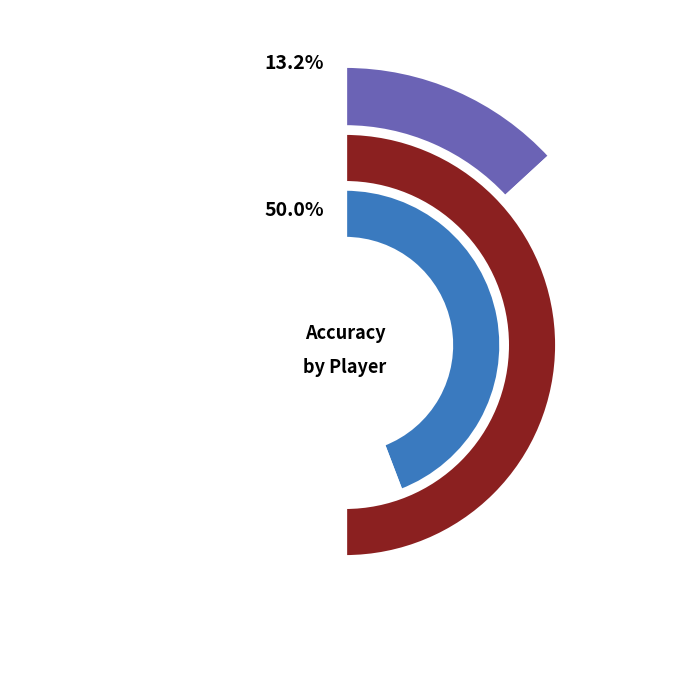

Is there a majority slice in this chart?

No